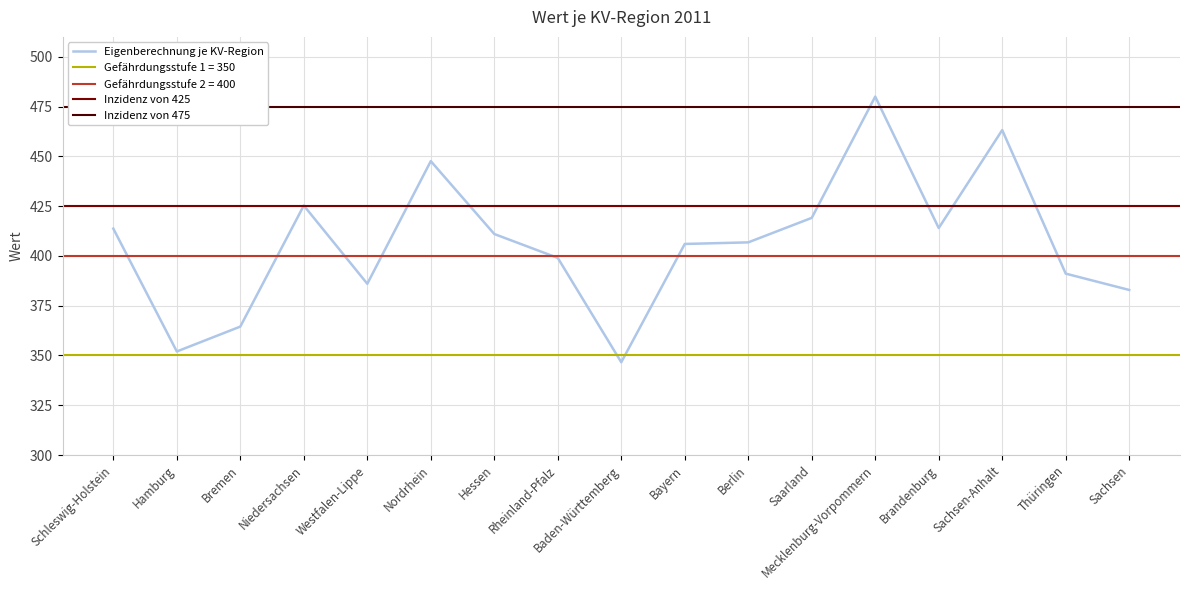

How many points are lower than both their immediate neighbors (excluding endpoints)?

4